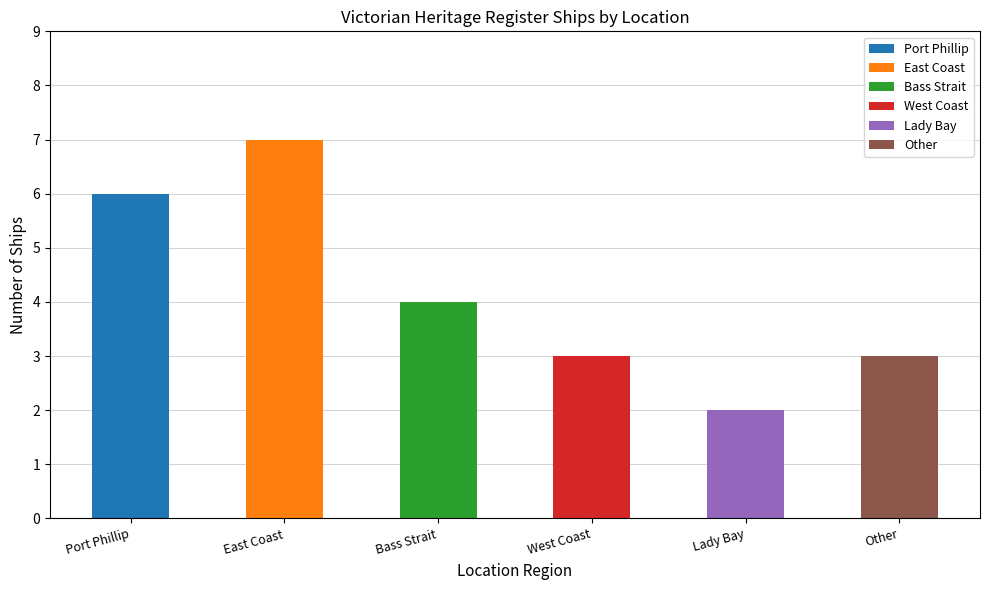

At which category does the chart reach its peak across all series?

East Coast